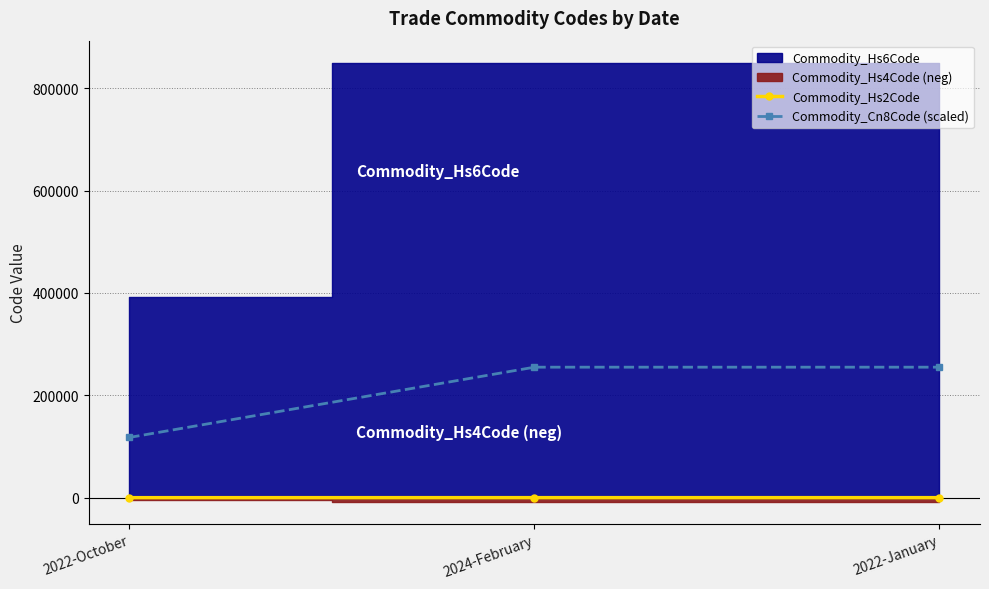

What is the value of the Commodity_Cn8Code (scaled) point at the 3rd from the left?

255045.6